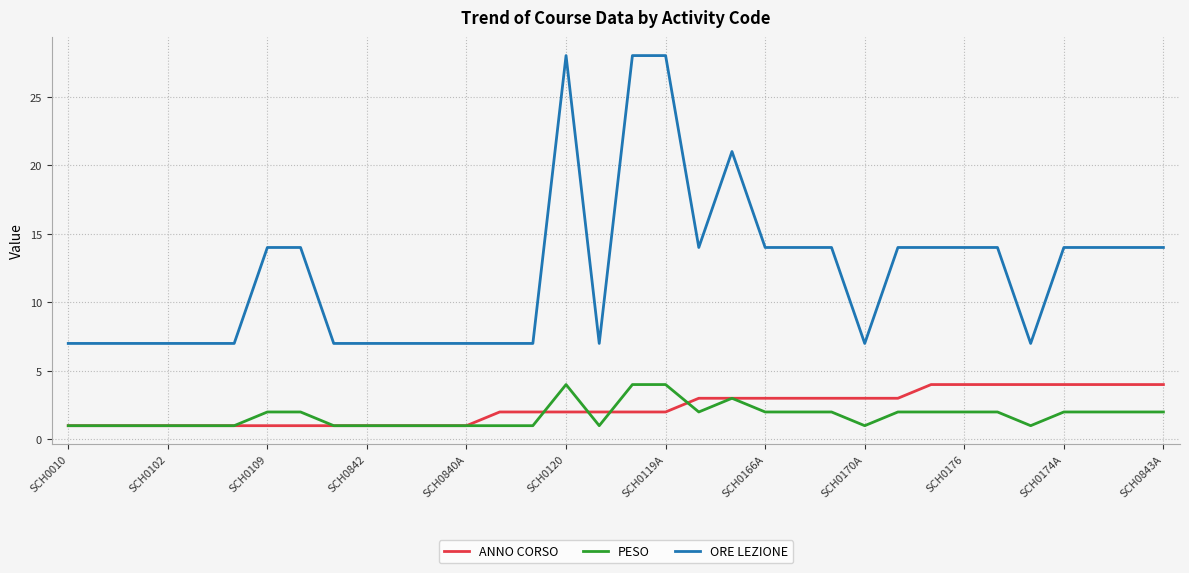

Which series has the largest total across all categories?

ORE LEZIONE